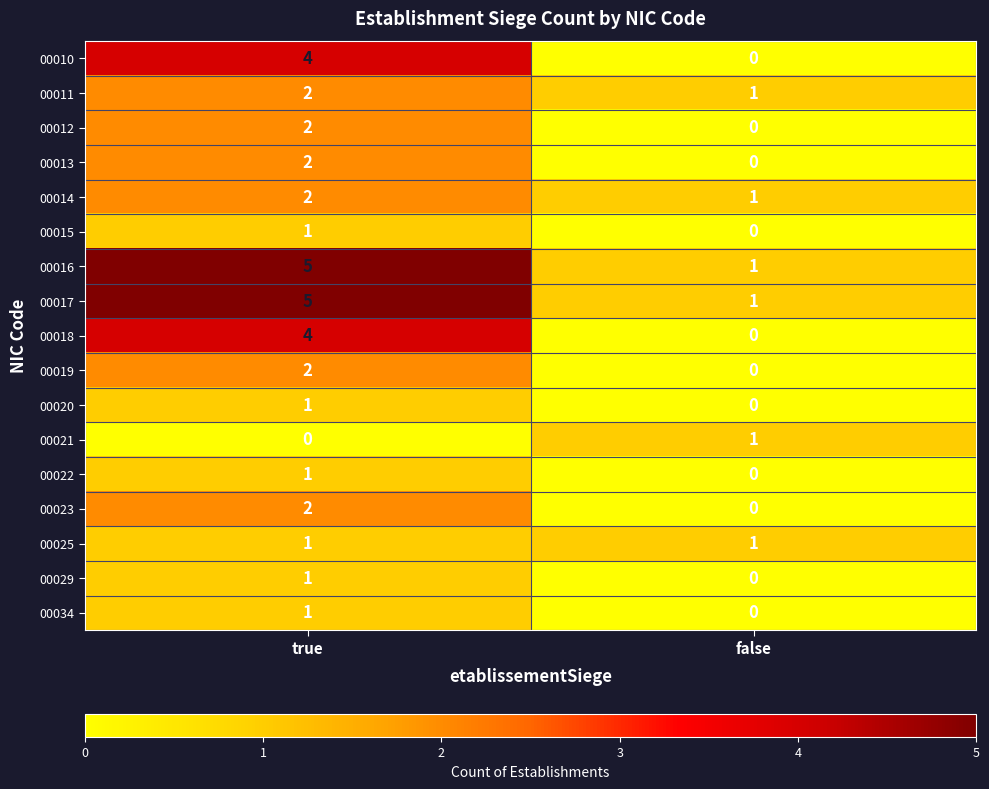

Which category has the lowest value in the 00014 series?

false